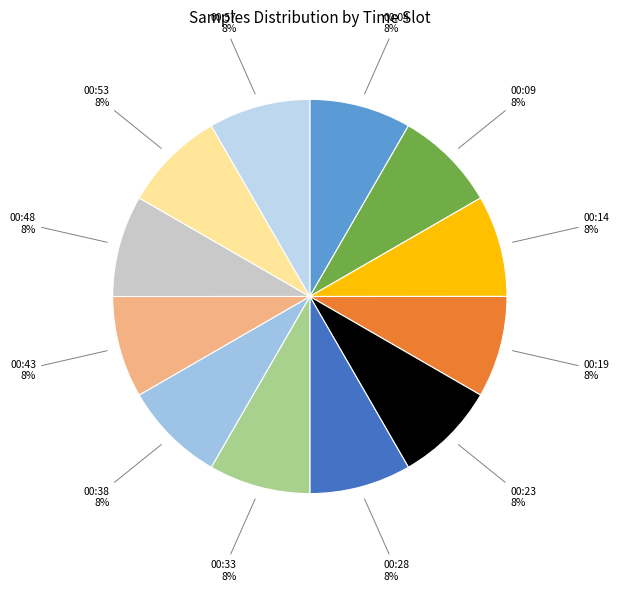

Rank the categories by value from lowest to highest.

00:14, 00:53, 00:28, 00:43, 00:38, 00:33, 00:48, 00:57, 00:23, 00:04, 00:19, 00:09